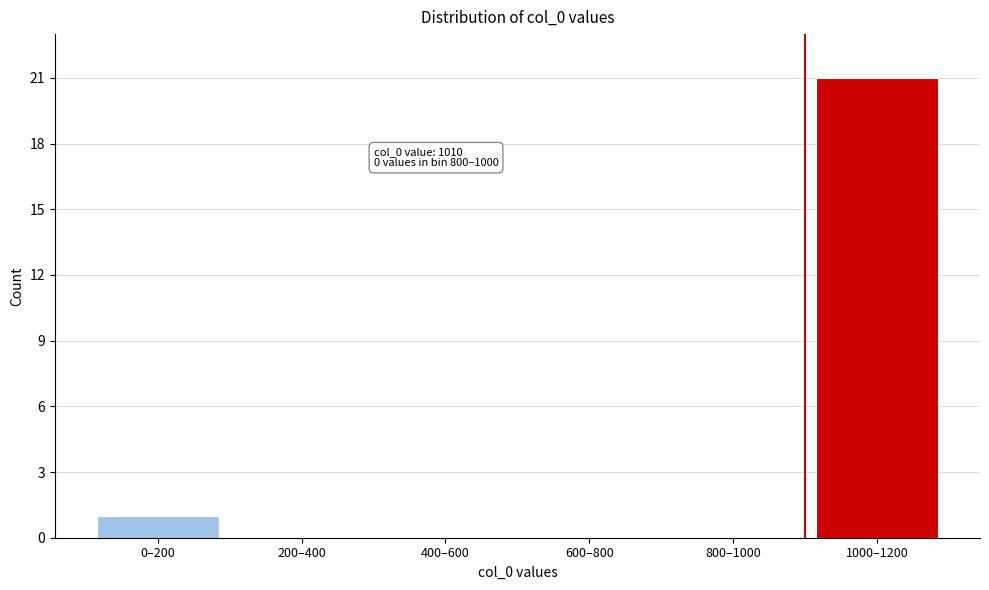

Reading left to right, extract all data points from this chart.

0–200=1	200–400=0	400–600=0	600–800=0	800–1000=0	1000–1200=21